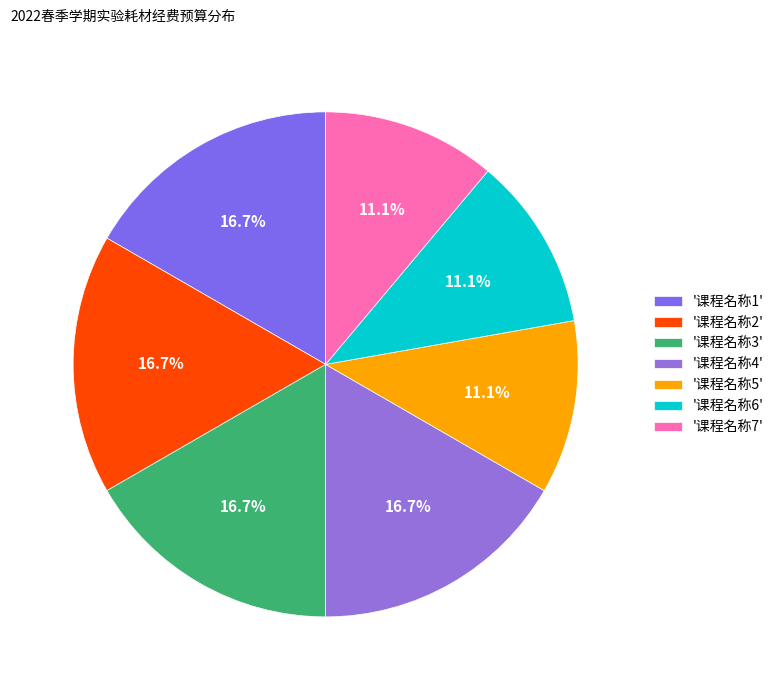

How many segments does this pie chart have?

7